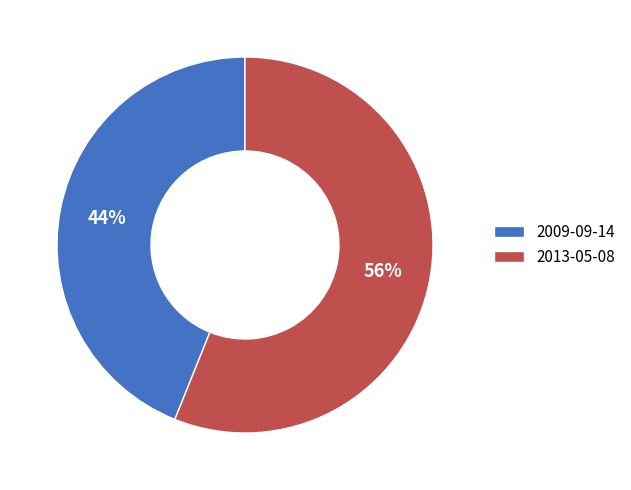

How many segments does this pie chart have?

2